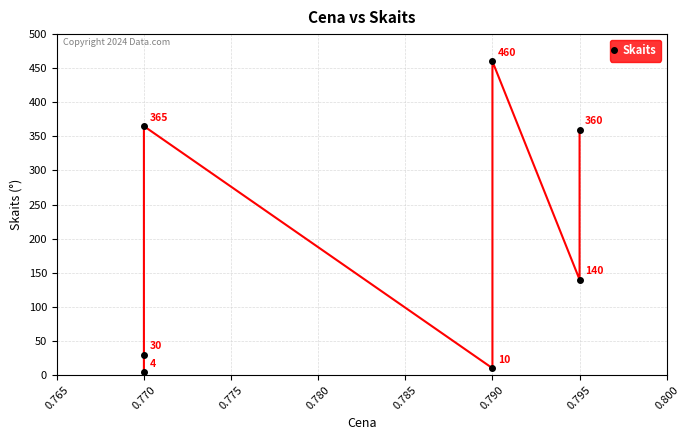

What is the smallest value displayed?

4